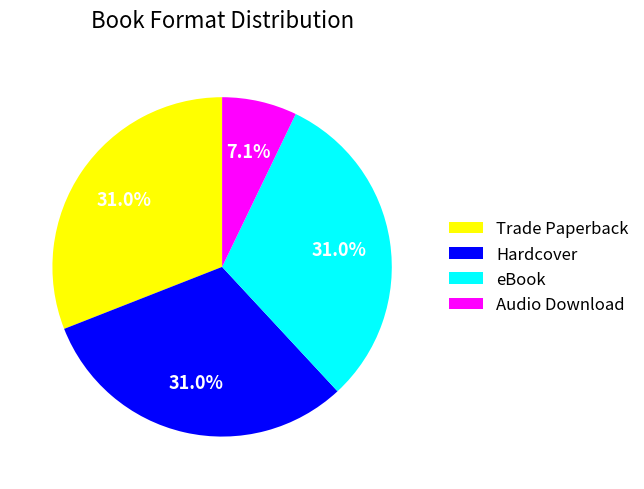

To the nearest percent, what is the average slice percentage?

25%